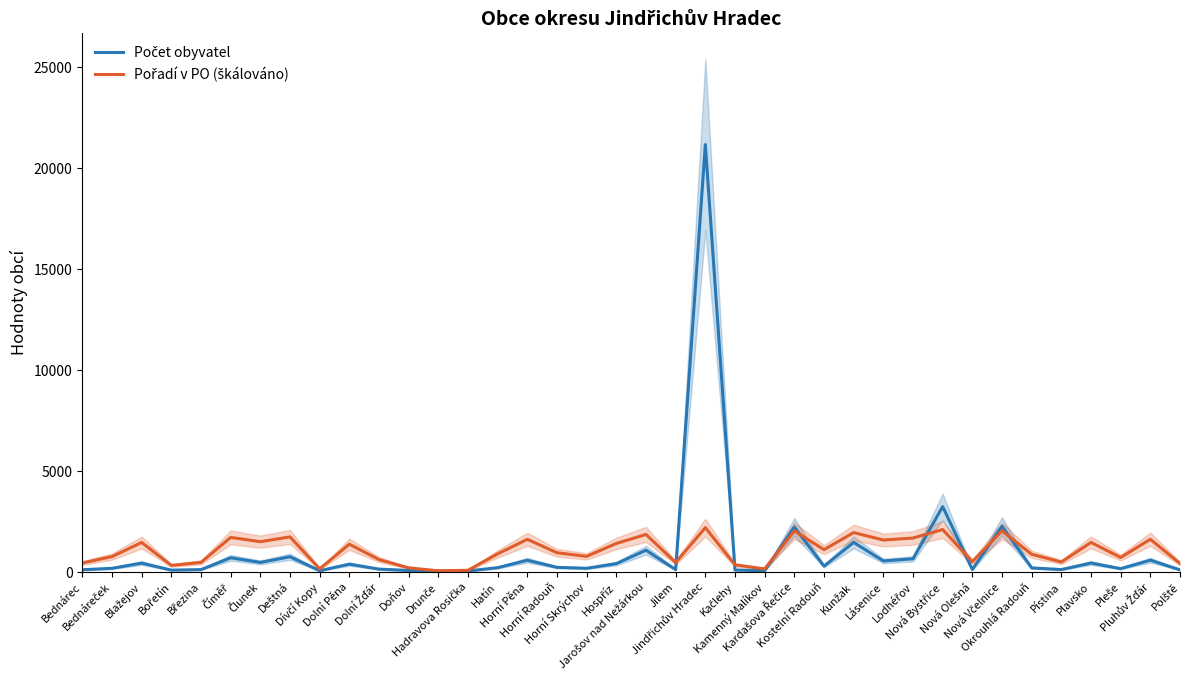

Which category has the lowest value in the Počet obyvatel series?

Drunče